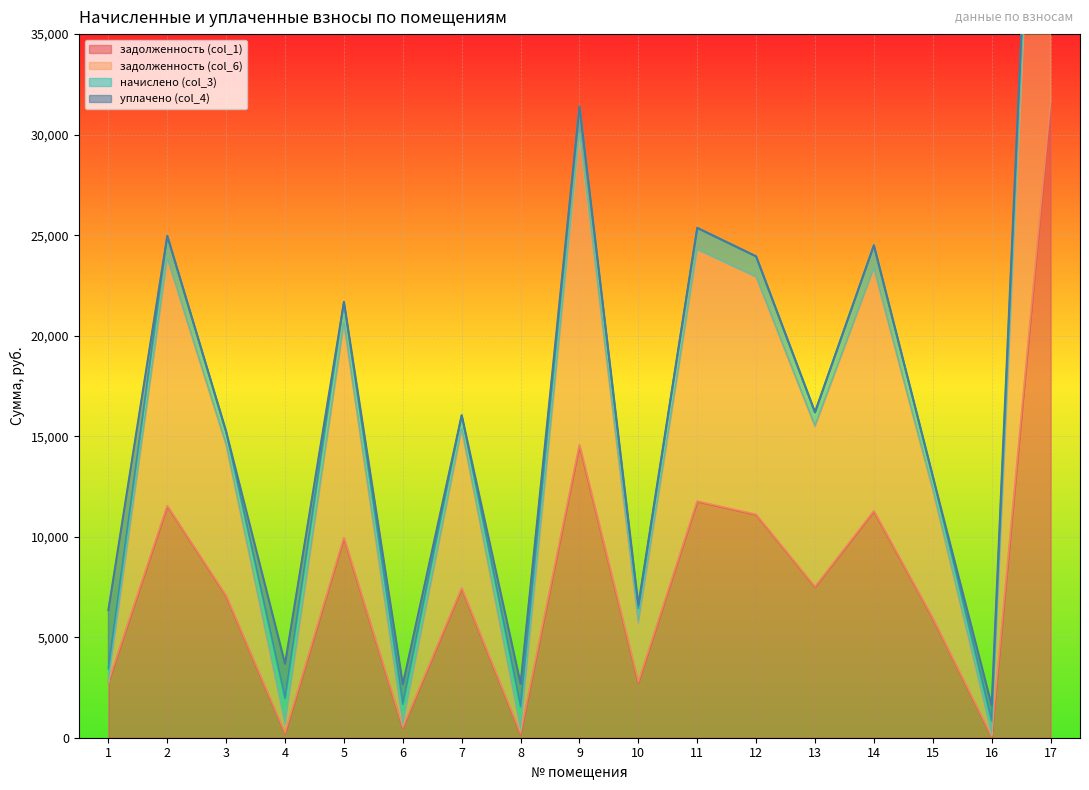

What is the maximum value for задолженность (col_1)?

31527.9